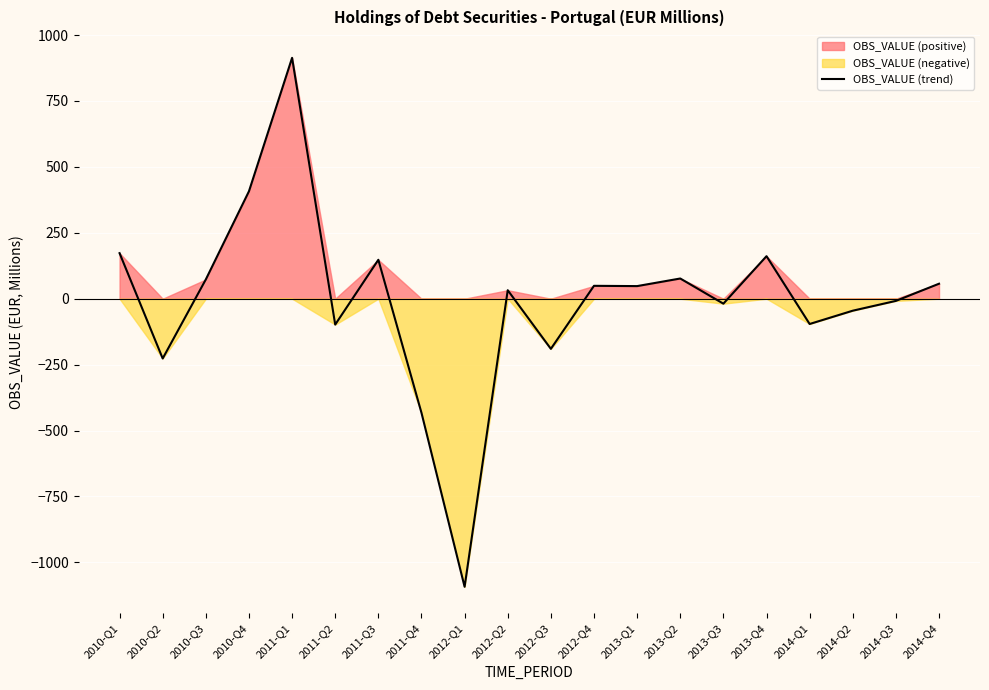

What is the approximate value at 2011-Q4?

-432.8